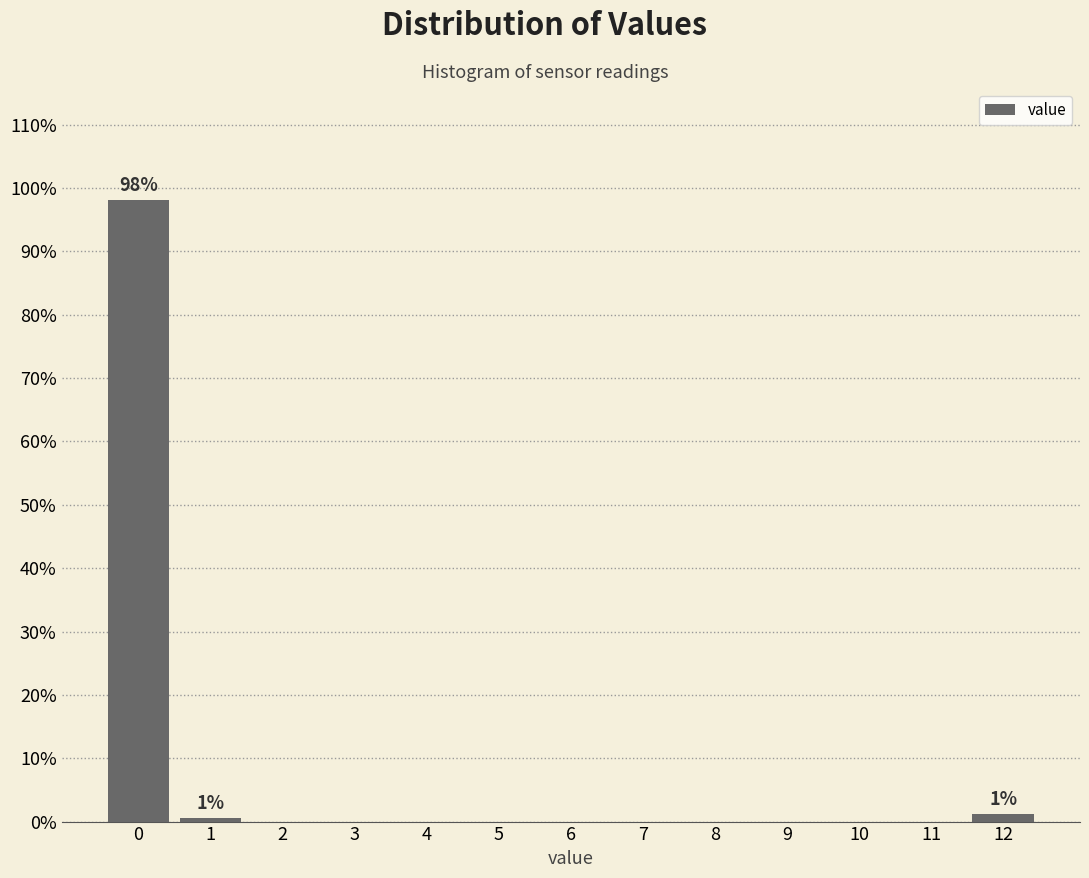

What is the change in value from 0 to 2?

-98.1